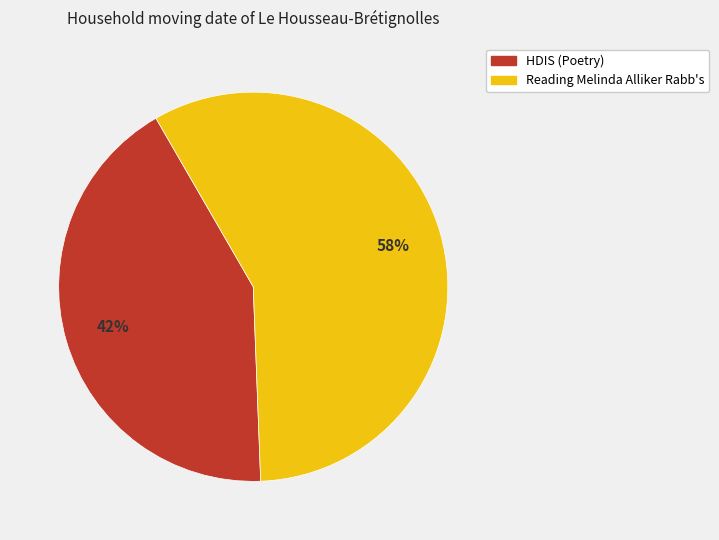

What percentage is the Reading Melinda Alliker Rabb's slice, to the nearest percent?

58%